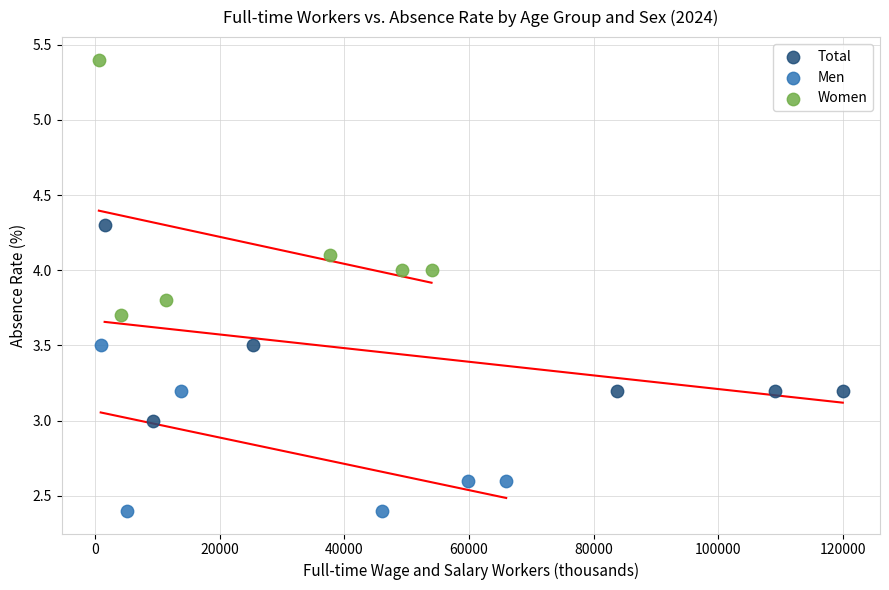

Which series has the widest spread of Y values?

Women